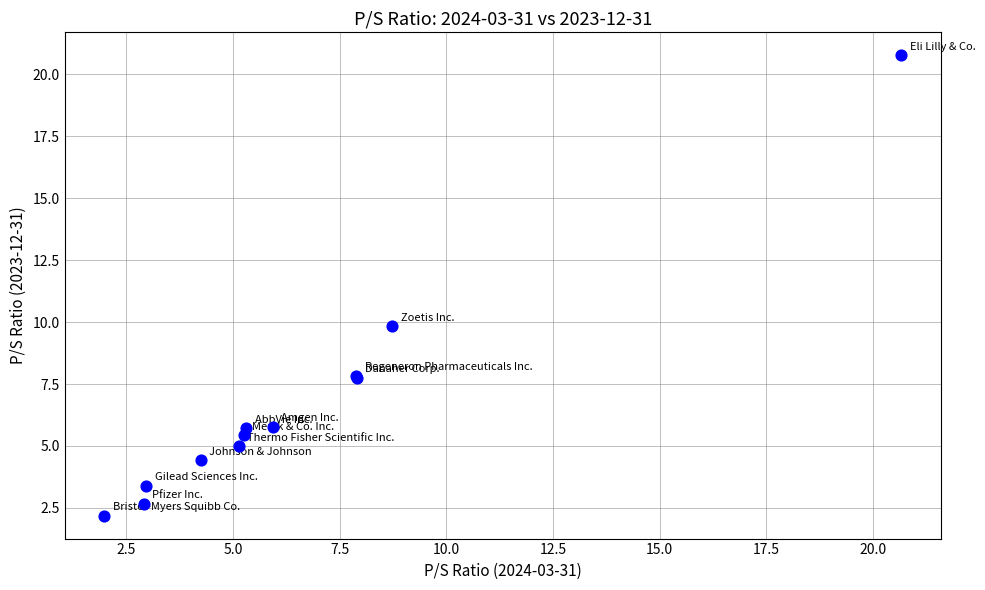

What Y value in the scatter plot is closest to 11?

9.8